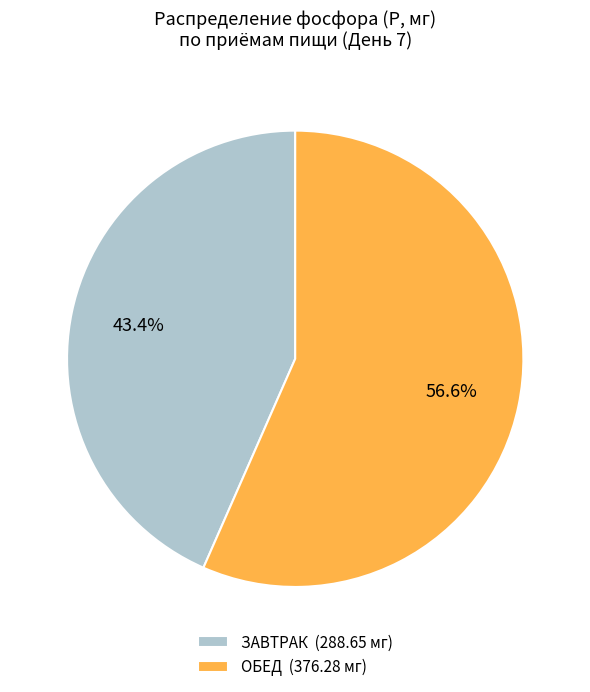

Do ЗАВТРАК (288.65 мг) and ОБЕД (376.28 мг) together represent more than half of the pie?

Yes